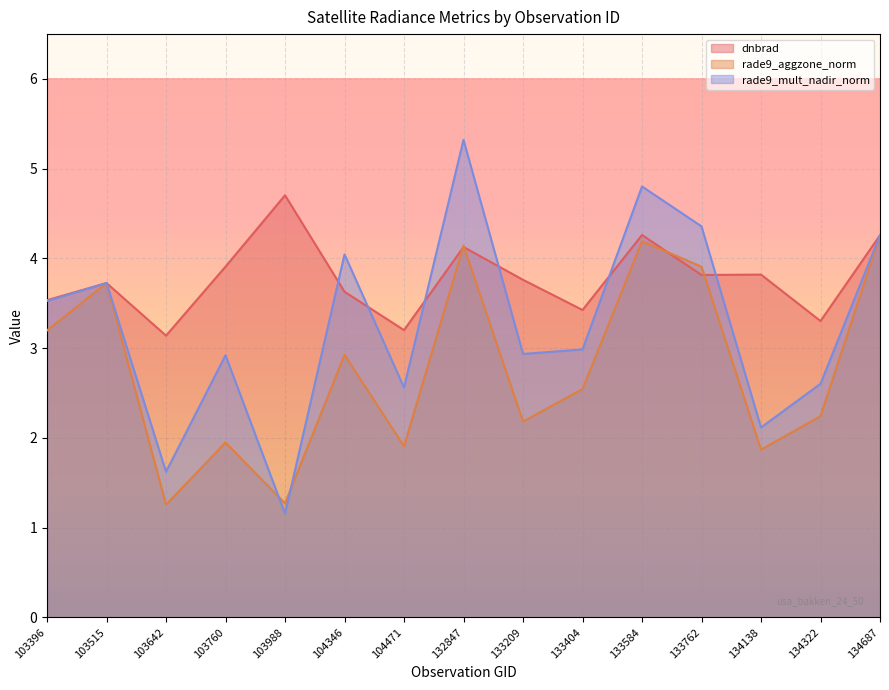

Reading right to left, list all the values displayed in this chart.

dnbrad: 134687=4.3	134322=3.3	134138=3.8	133762=3.8	133584=4.3	133404=3.4	133209=3.8	132847=4.1	104471=3.2	104346=3.6	103988=4.7	103760=3.9	103642=3.1	103515=3.7	103396=3.5
rade9_aggzone_norm: 134687=4.3	134322=2.2	134138=1.9	133762=3.9	133584=4.2	133404=2.5	133209=2.2	132847=4.1	104471=1.9	104346=2.9	103988=1.3	103760=1.9	103642=1.3	103515=3.7	103396=3.2
rade9_mult_nadir_norm: 134687=4.3	134322=2.6	134138=2.1	133762=4.4	133584=4.8	133404=3.0	133209=2.9	132847=5.3	104471=2.6	104346=4.0	103988=1.2	103760=2.9	103642=1.6	103515=3.7	103396=3.5